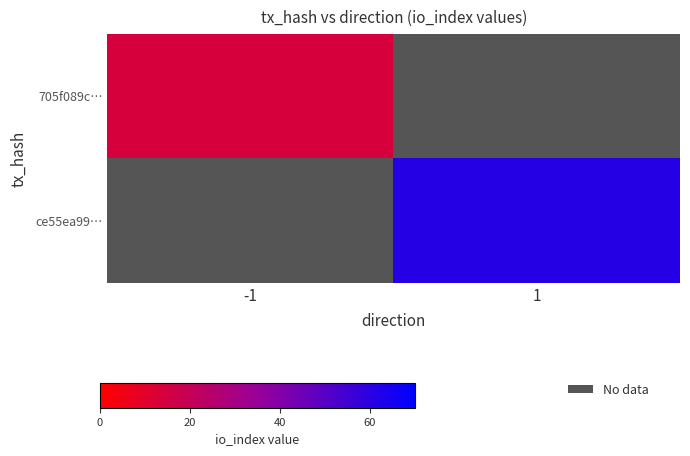

Which has a higher value, 1 or -1?

-1